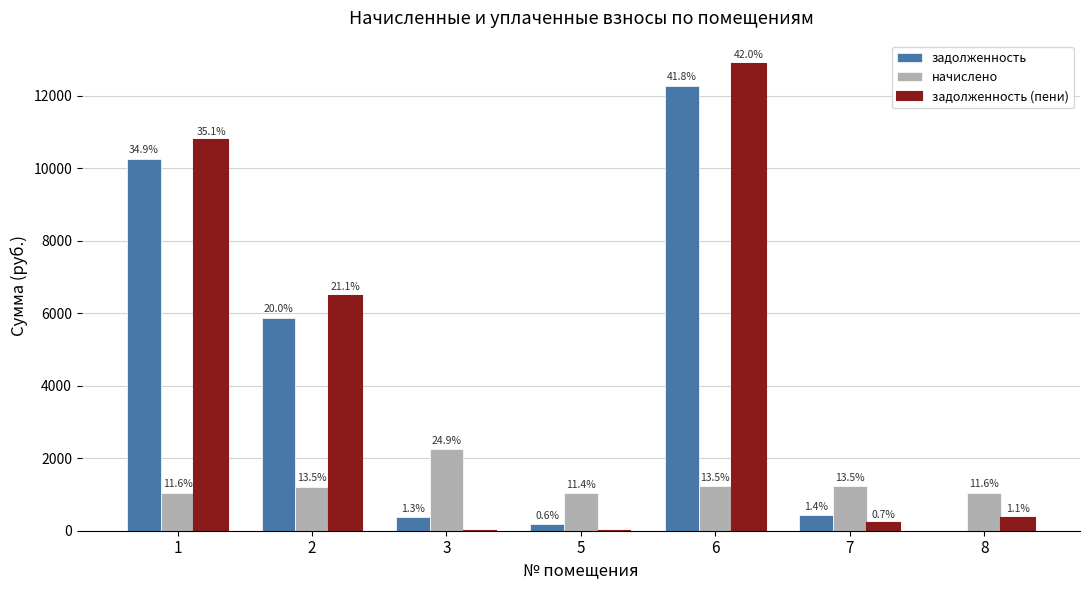

Are the bars horizontal?

No